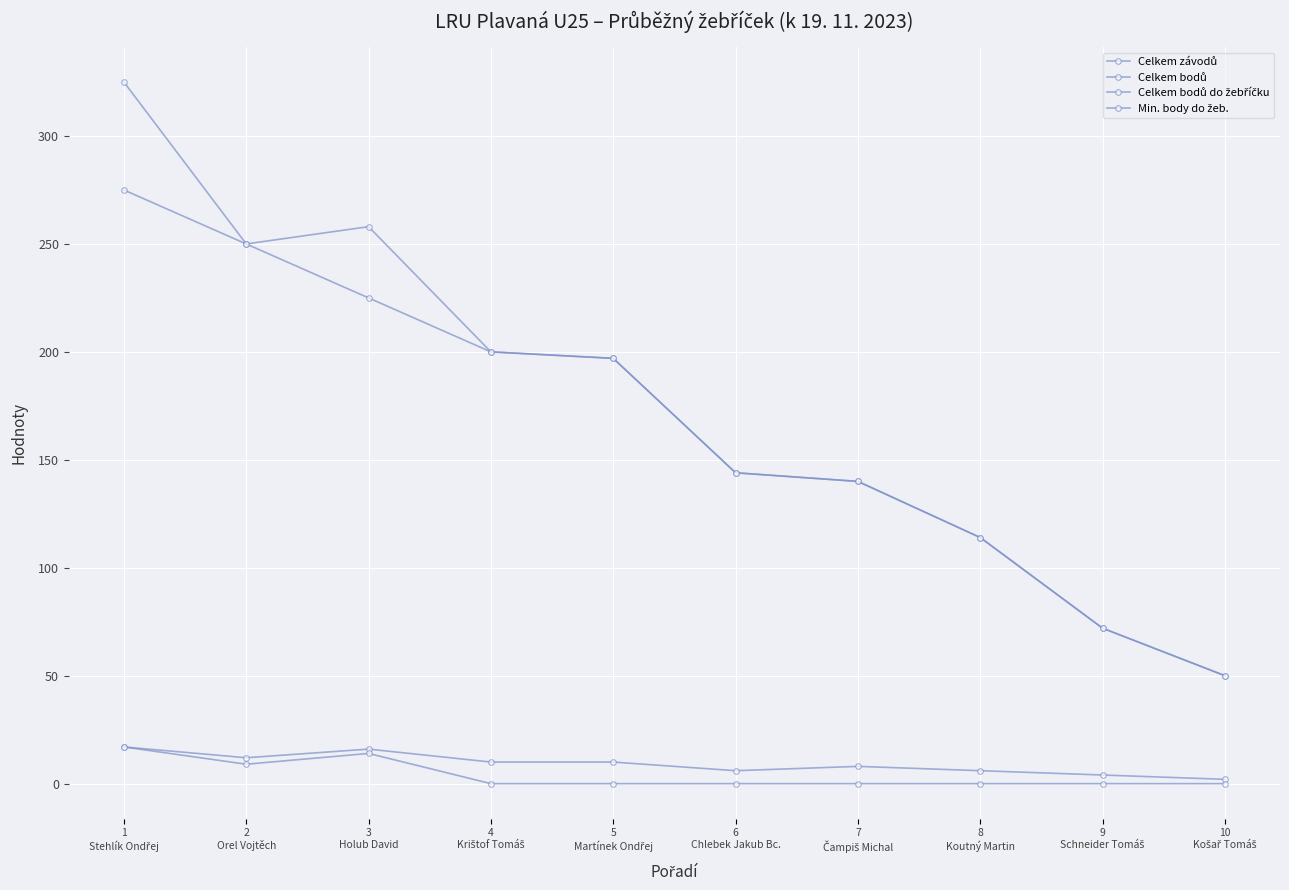

What is the difference between the Celkem závodů values at 1
Stehlík Ondřej and 4
Krištof Tomáš?

7